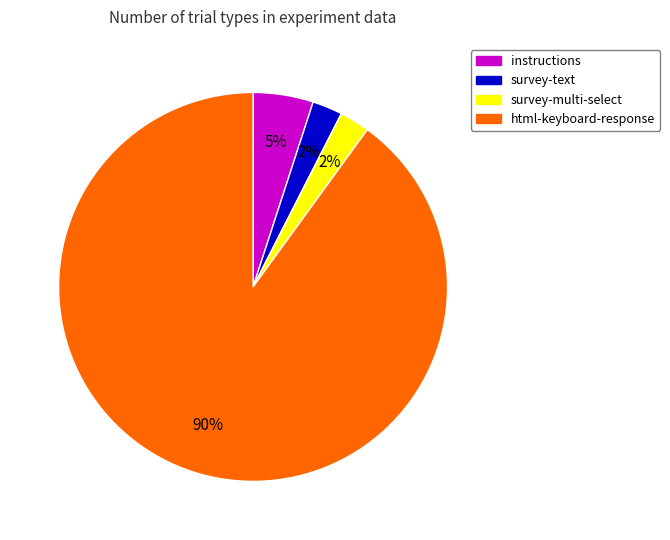

Which has a higher value, survey-text or html-keyboard-response?

html-keyboard-response